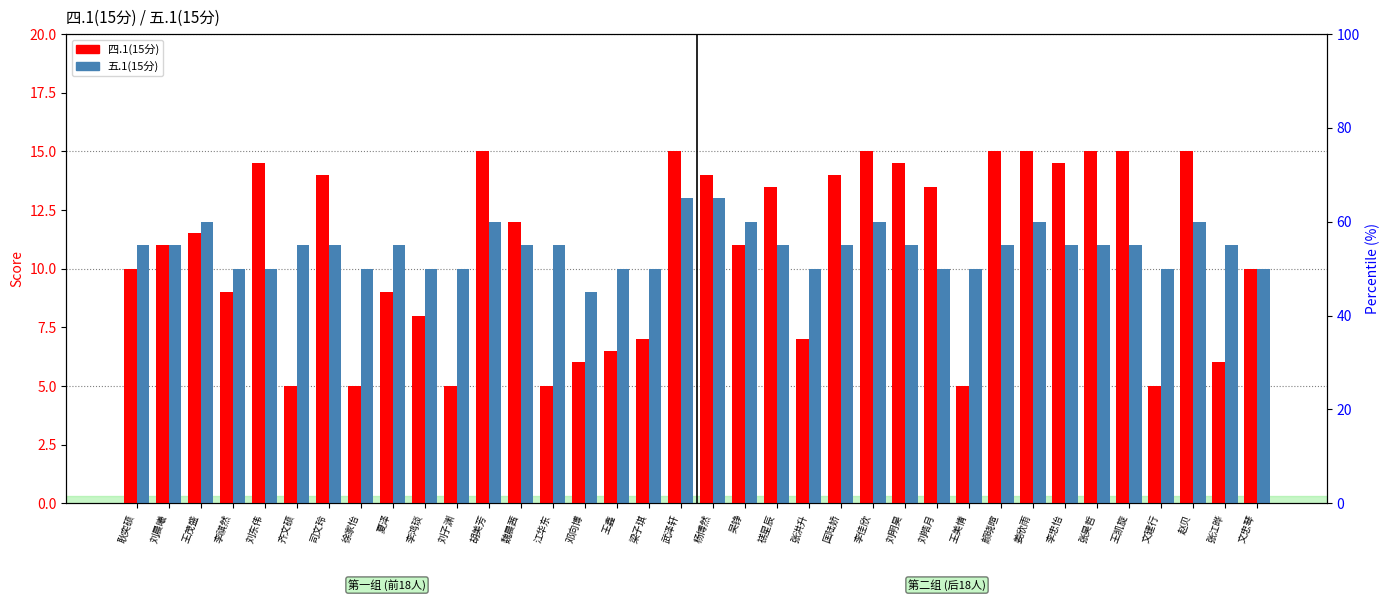

How many data points in 四.1(15分) are above 11?

18